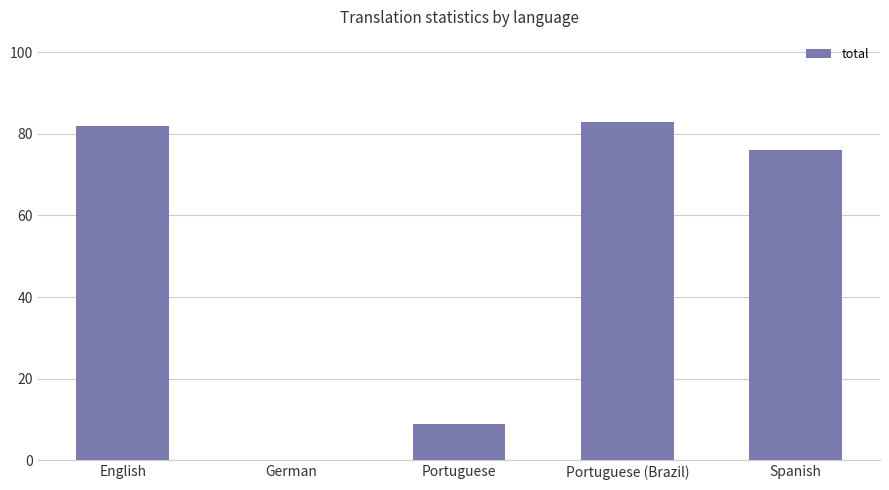

Reading right to left, what are all the values shown in this chart?

76	83	9	0	82